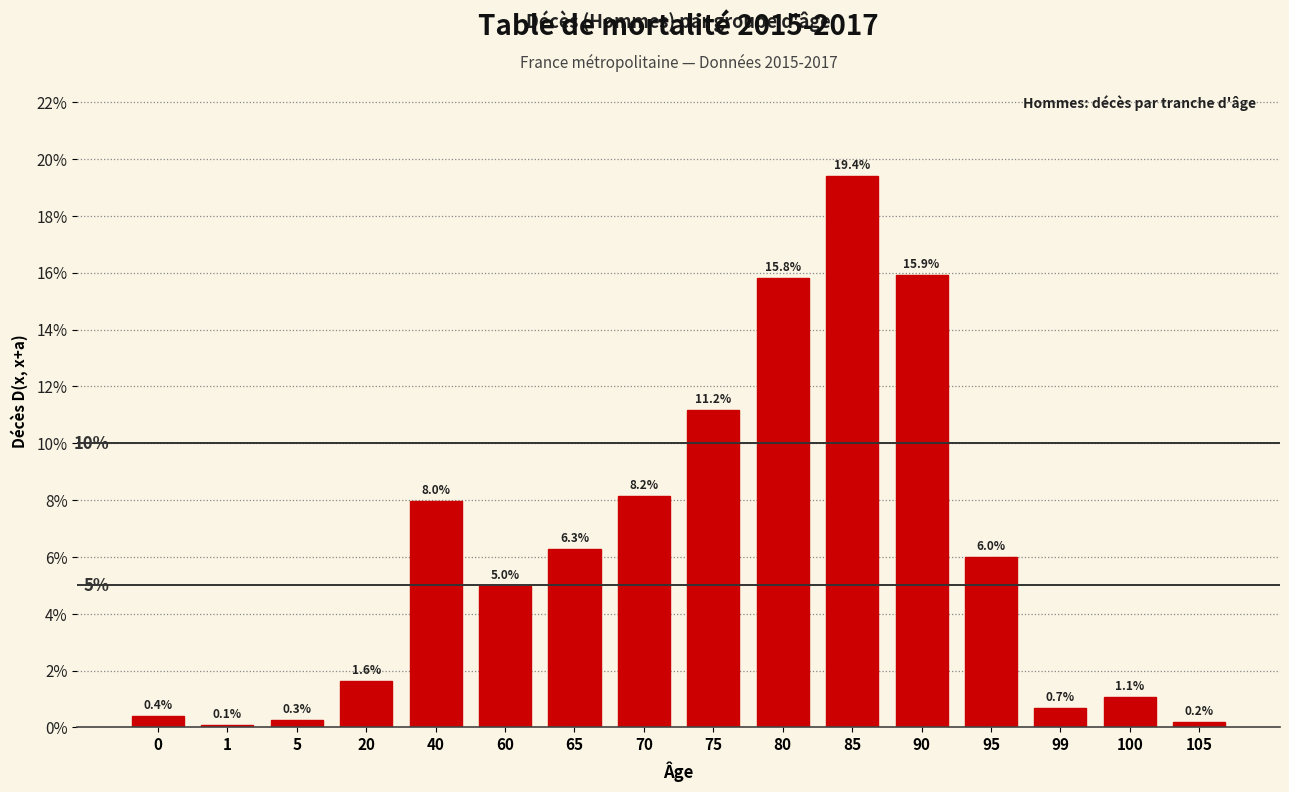

Reading left to right, transcribe all the data shown in this chart.

0=0.4	1=0.1	5=0.3	20=1.6	40=8.0	60=5.0	65=6.3	70=8.2	75=11.2	80=15.8	85=19.4	90=15.9	95=6.0	99=0.7	100=1.1	105=0.2